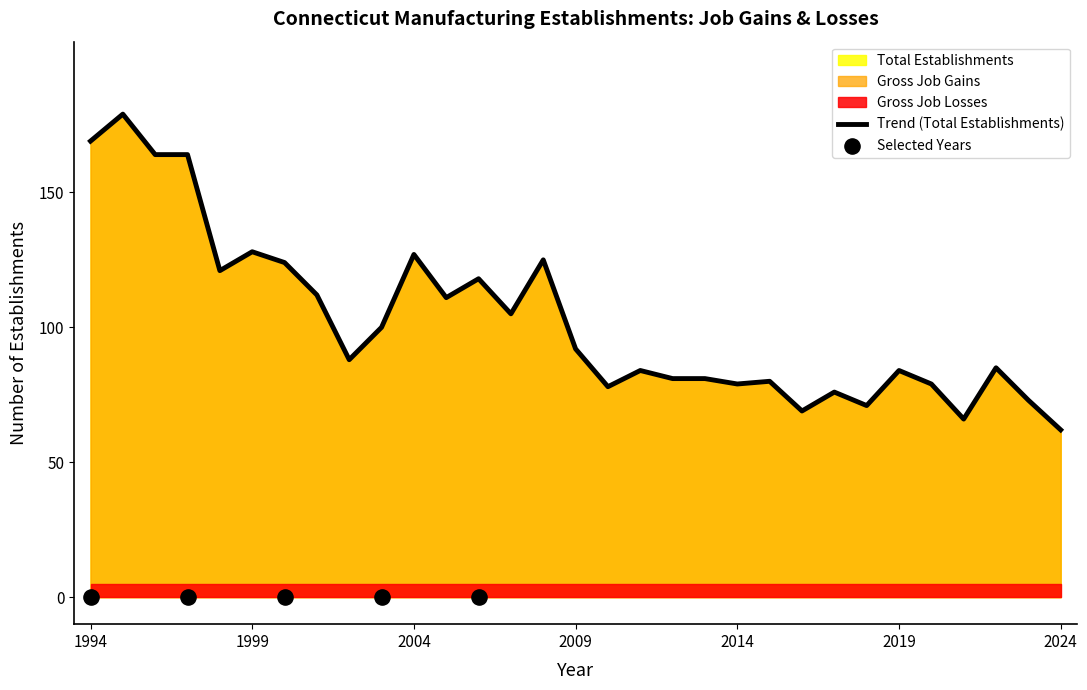

Is the value of Gross Job Gains at 1997 greater than the value of Gross Job Losses at 2022?

Yes